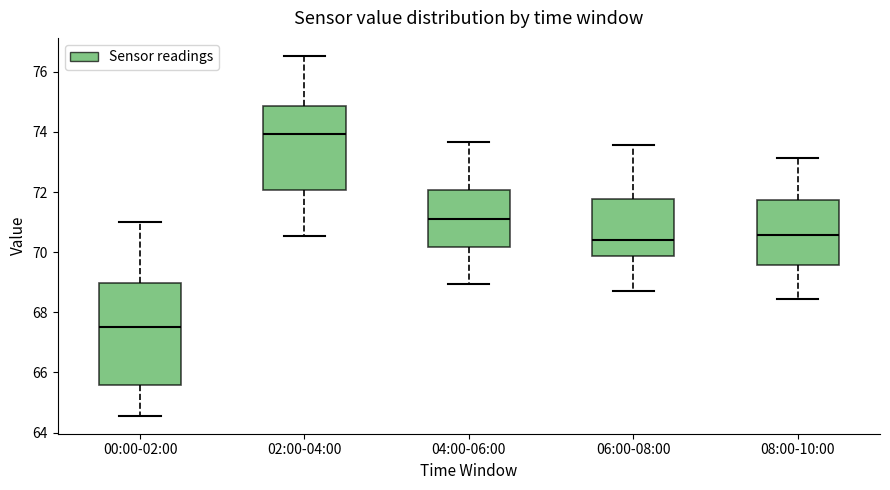

Reading left to right, read every box against the y-axis: the position of its median line, the range the box covers, and the ends of its whiskers. The values are not printed on the chart, so give them approximately, as read against the axis.

00:00-02:00: median 67.6, box 65.6 to 69.0, whiskers 64.6 to 71.0
02:00-04:00: median 74.0, box 72.0 to 74.8, whiskers 70.6 to 76.6
04:00-06:00: median 71.2, box 70.2 to 72.0, whiskers 69.0 to 73.6
06:00-08:00: median 70.4, box 69.8 to 71.8, whiskers 68.8 to 73.6
08:00-10:00: median 70.6, box 69.6 to 71.8, whiskers 68.4 to 73.2